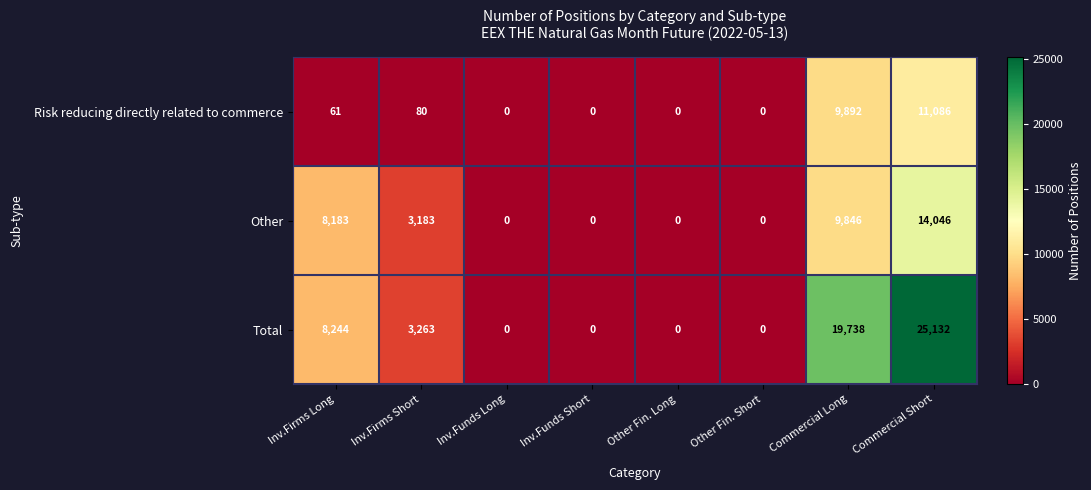

List the series in order of their overall mean, lowest first.

Risk reducing directly related to commerce, Other, Total